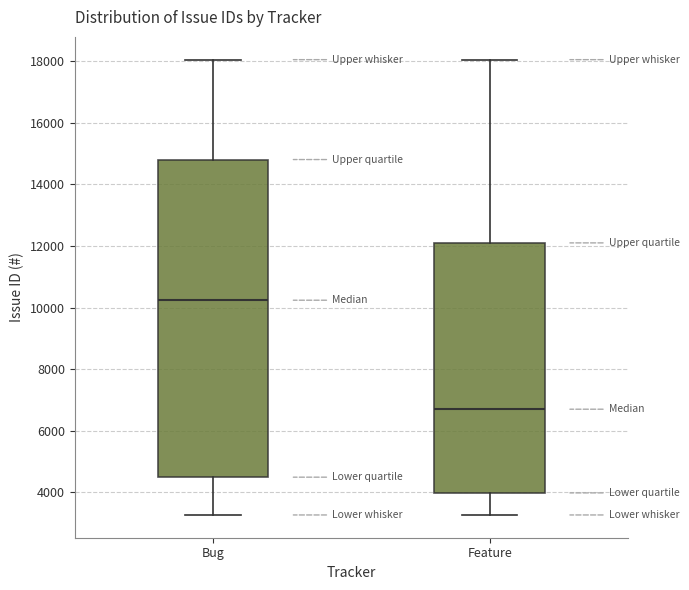

Which box is the tallest, from its lower edge to its upper edge?

Bug